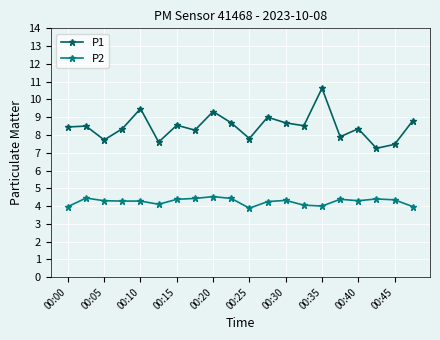

What is the value of the P1 point at the 10th from the left?

8.7